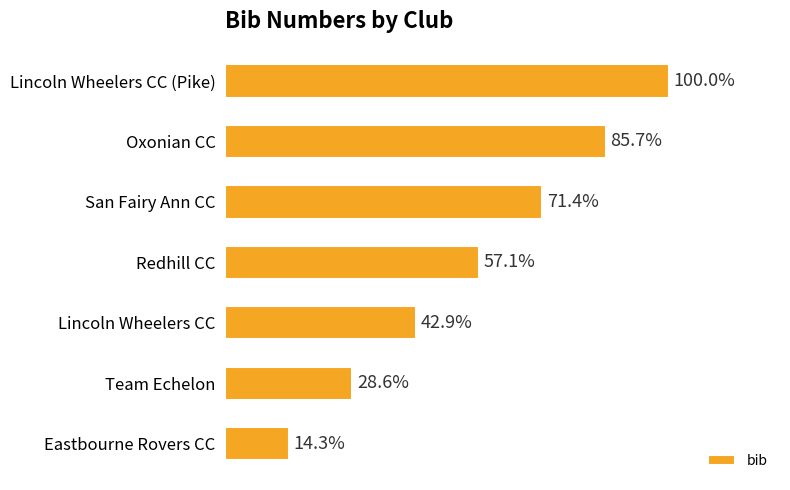

Are the bars horizontal?

Yes